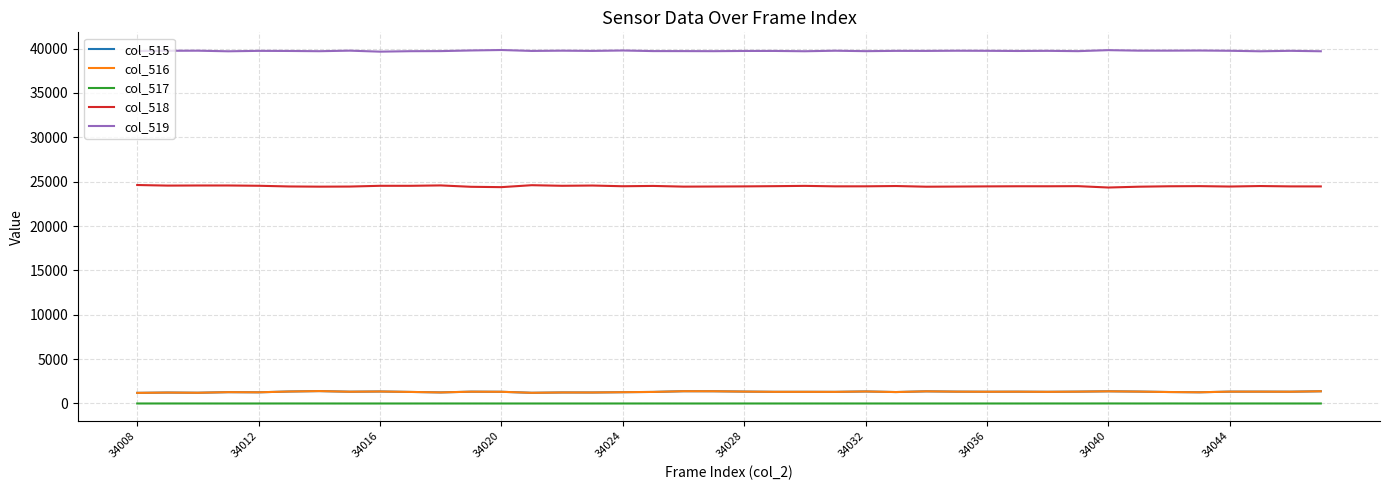

True or false: col_518 and col_519 intersect in this chart.

False